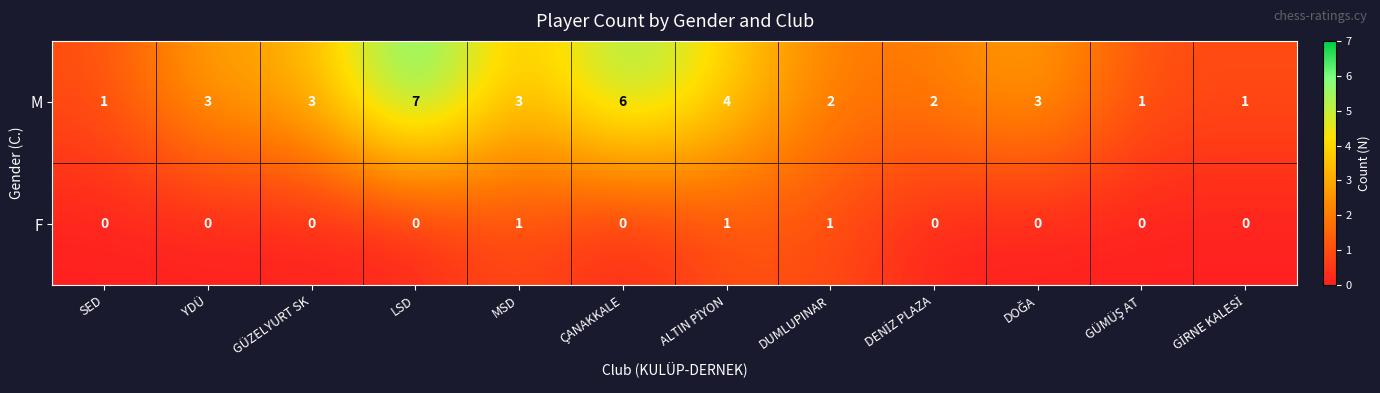

At how many categories does at least one series exceed 0?

12